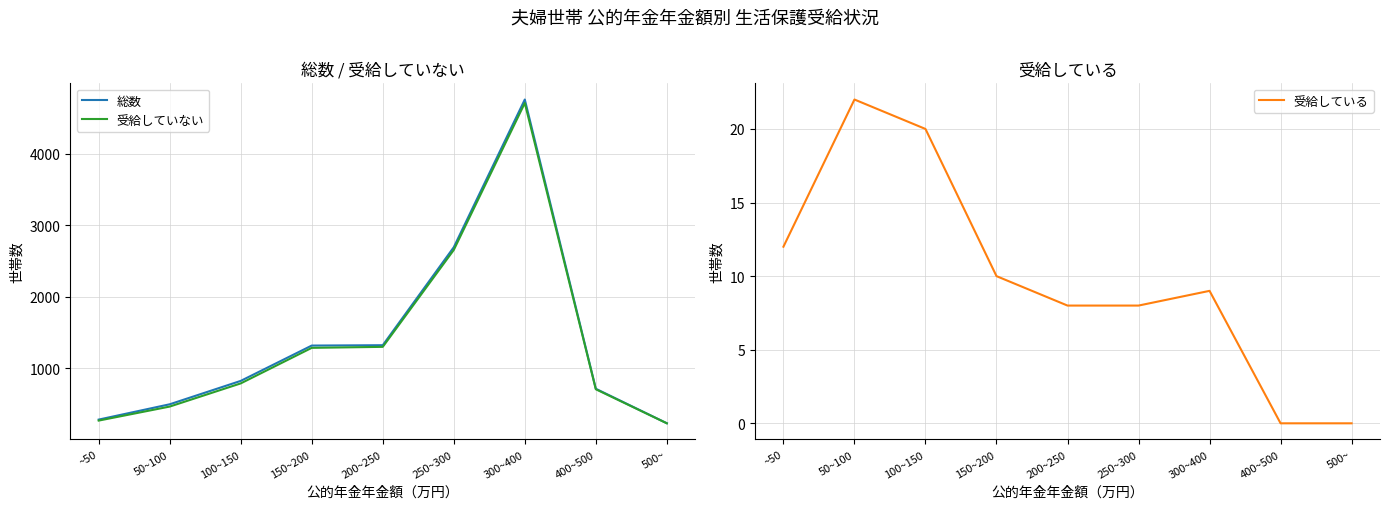

What is the total value across all series at 500~?

459